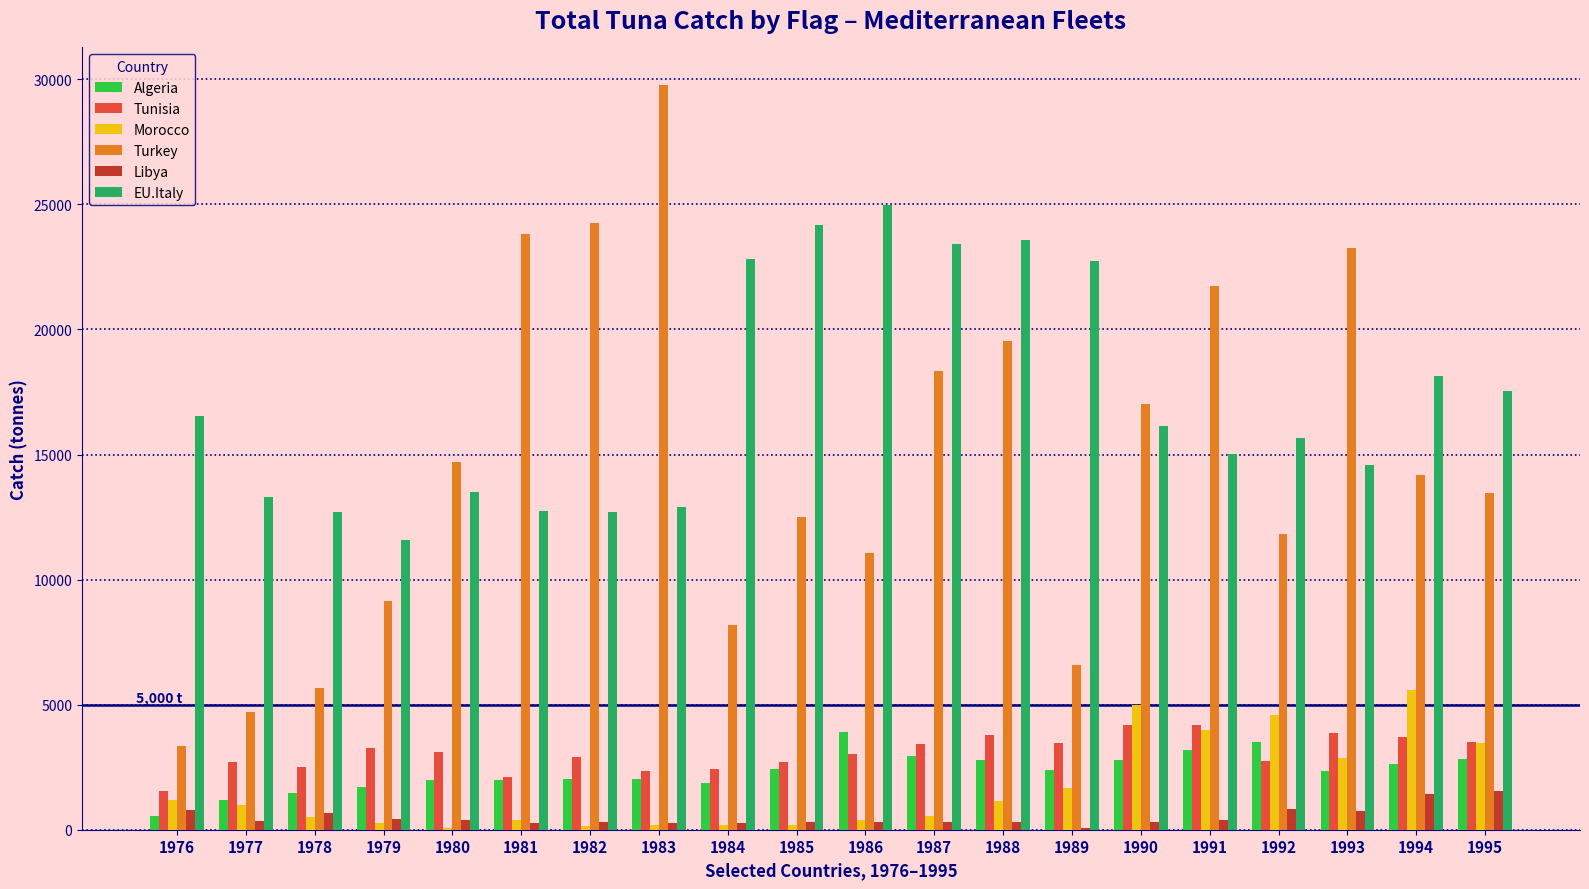

At which category does the chart reach its peak across all series?

1983